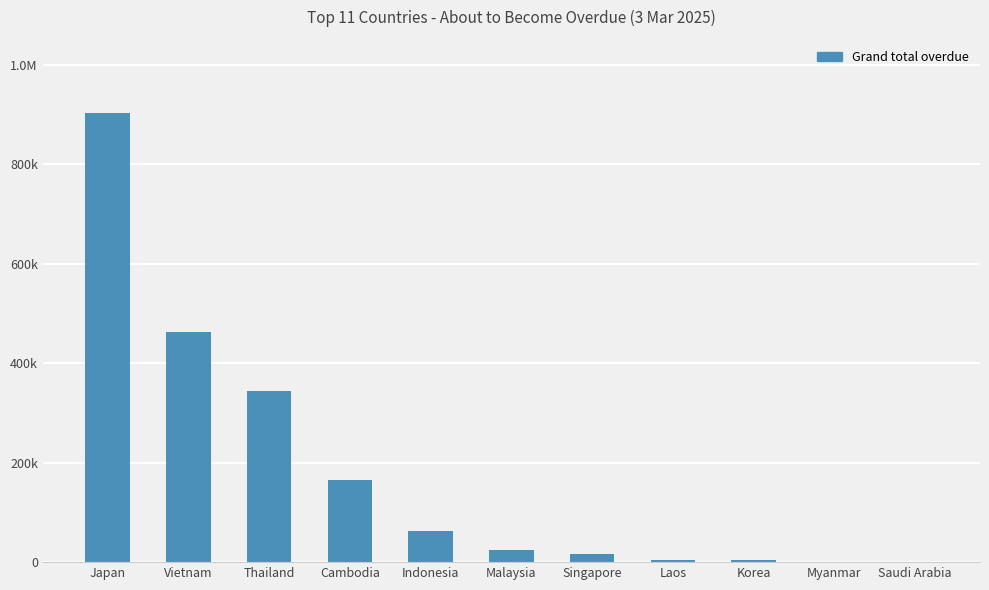

Is it true that the value at Singapore is 8372.5?

False